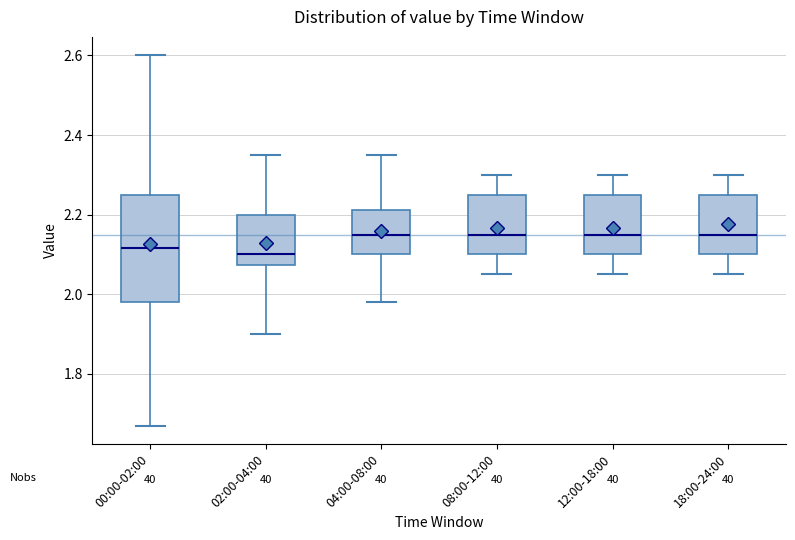

Which box is the tallest, from its lower edge to its upper edge?

00:00-02:00